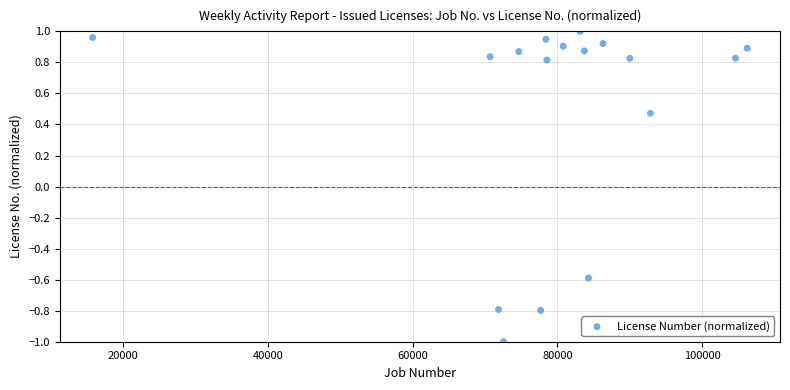

What is the range of X values (max minus min)?

90503.0